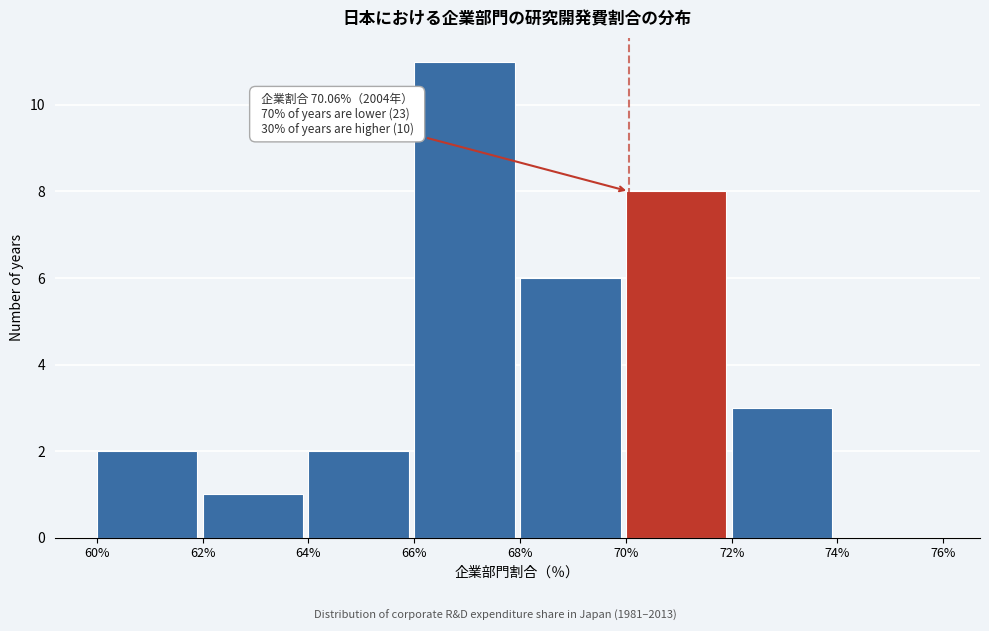

Over which range of the x-axis is the bar tallest?

66% to 68%